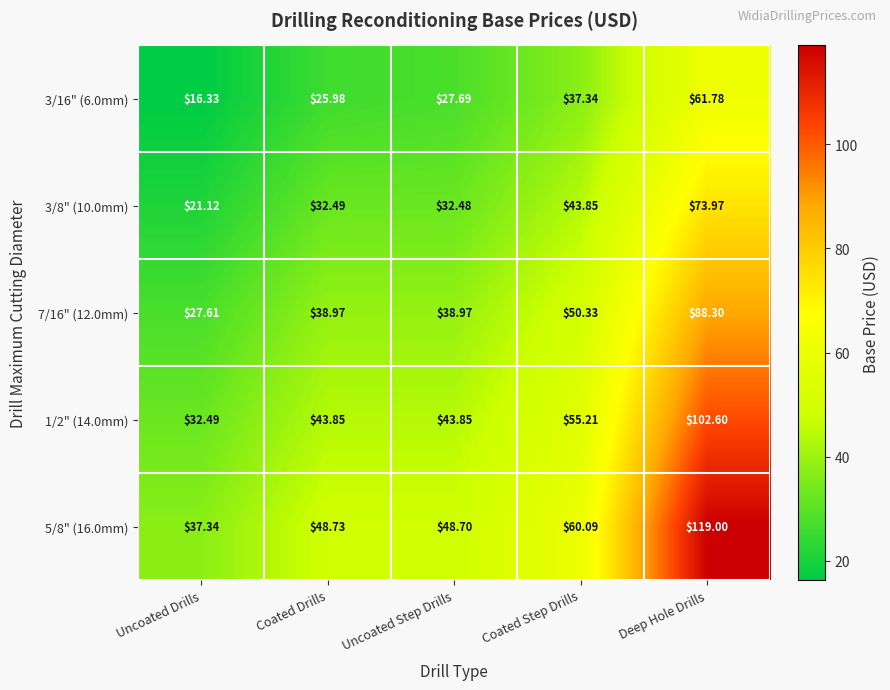

At which label is 3/16" (6.0mm) closest to 39?

Coated Step Drills